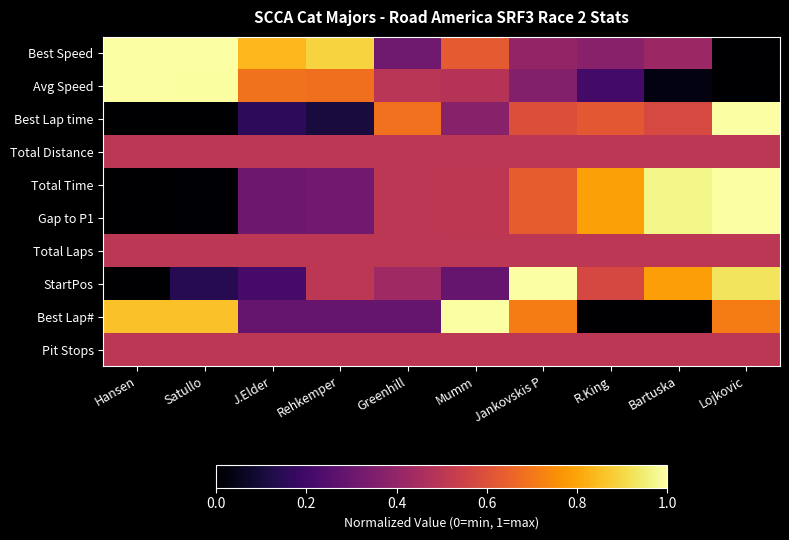

What is the total value across all series at Jankovskis P?

5.8